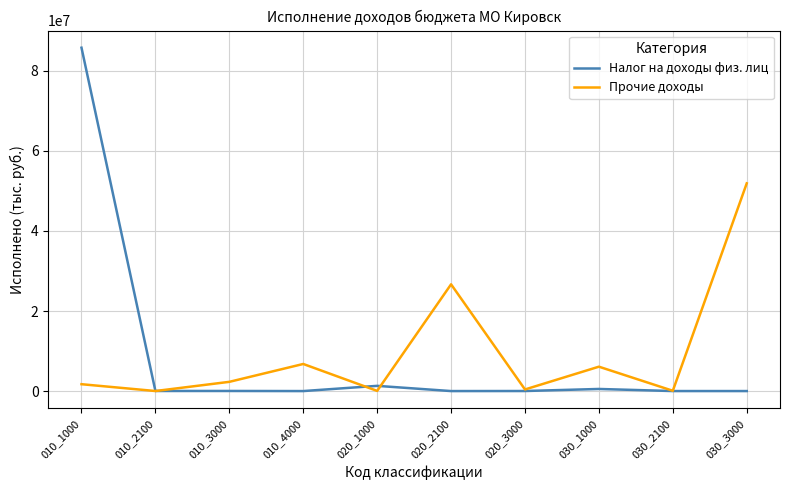

Is this an area chart (filled region under the line)?

No